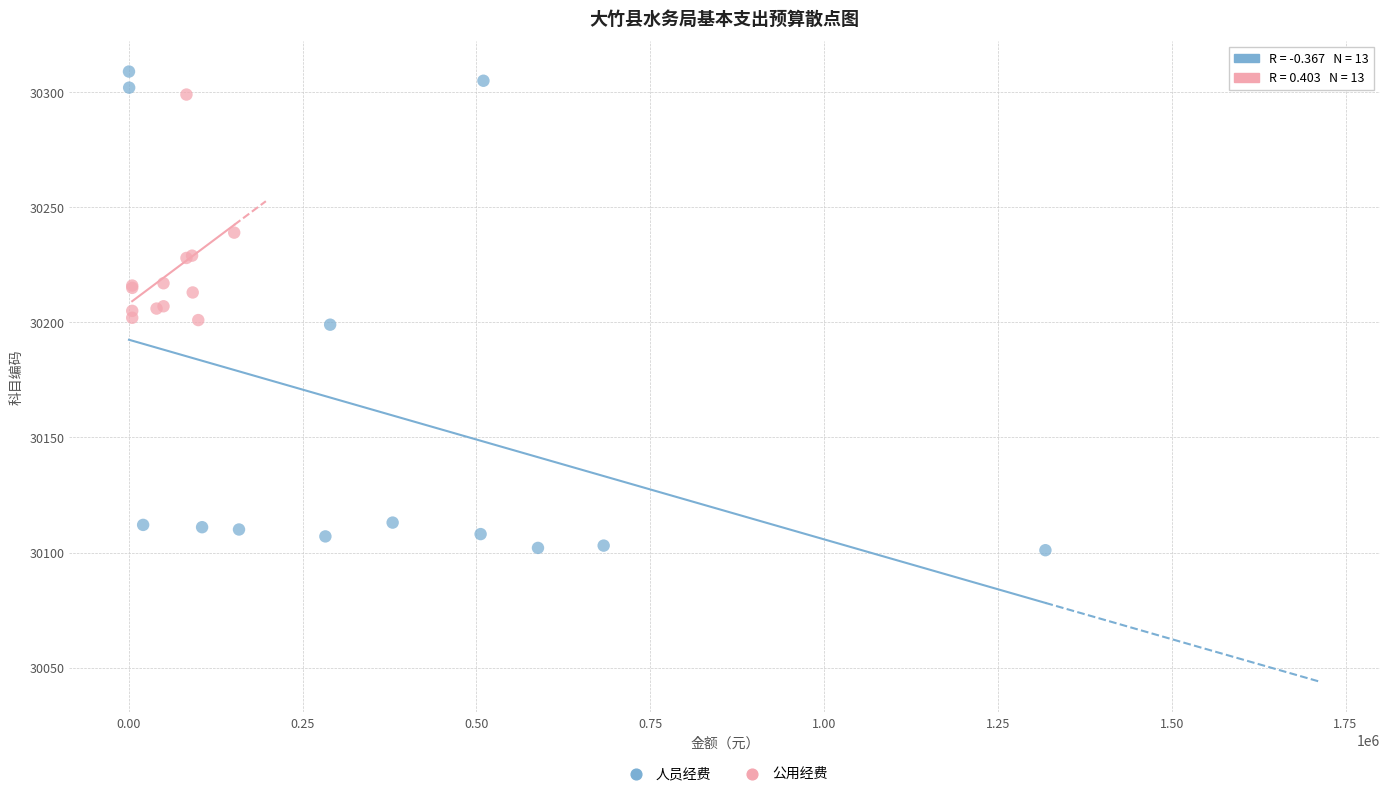

Which series contains the lowest Y value?

人员经费